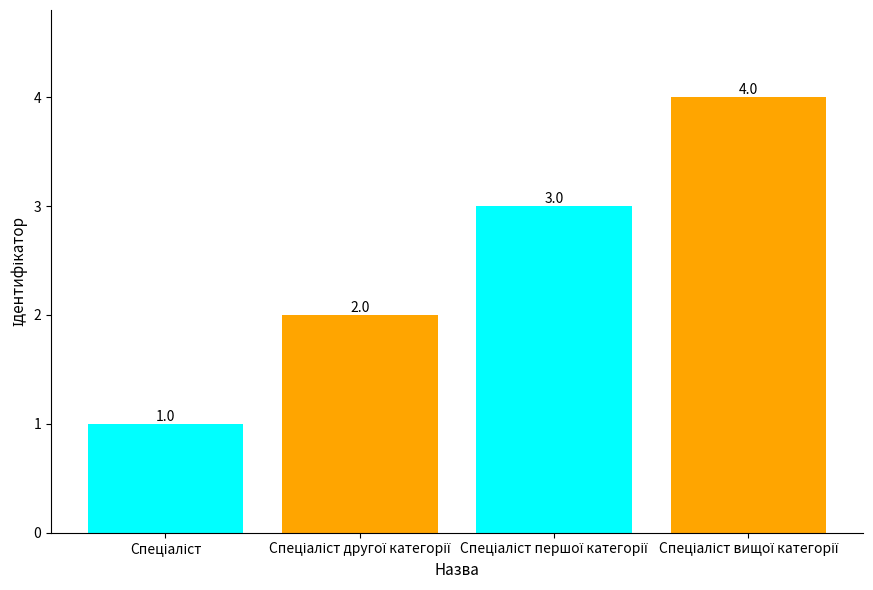

What is the maximum value shown in the chart?

4